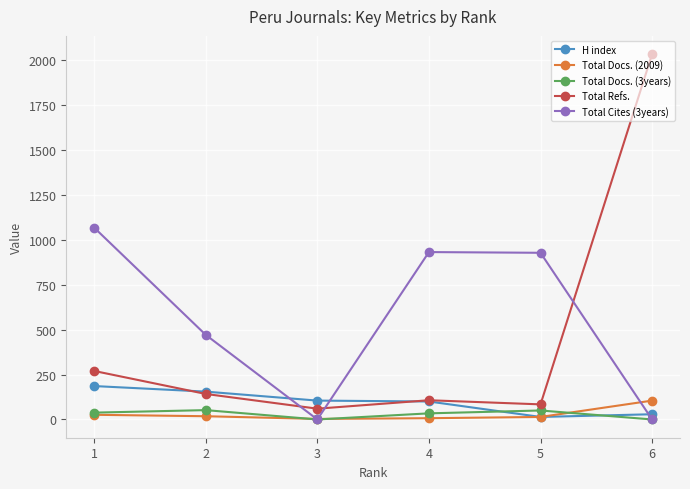

The value of Total Cites (3years) at 5 is 928. True or false?

True